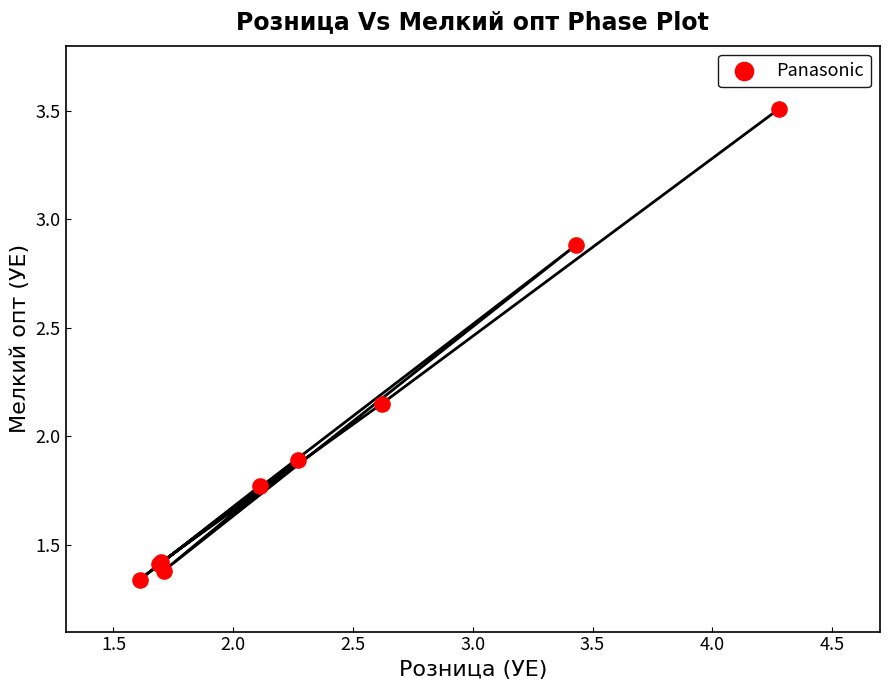

What Y value in the scatter plot is closest to 2?

1.9